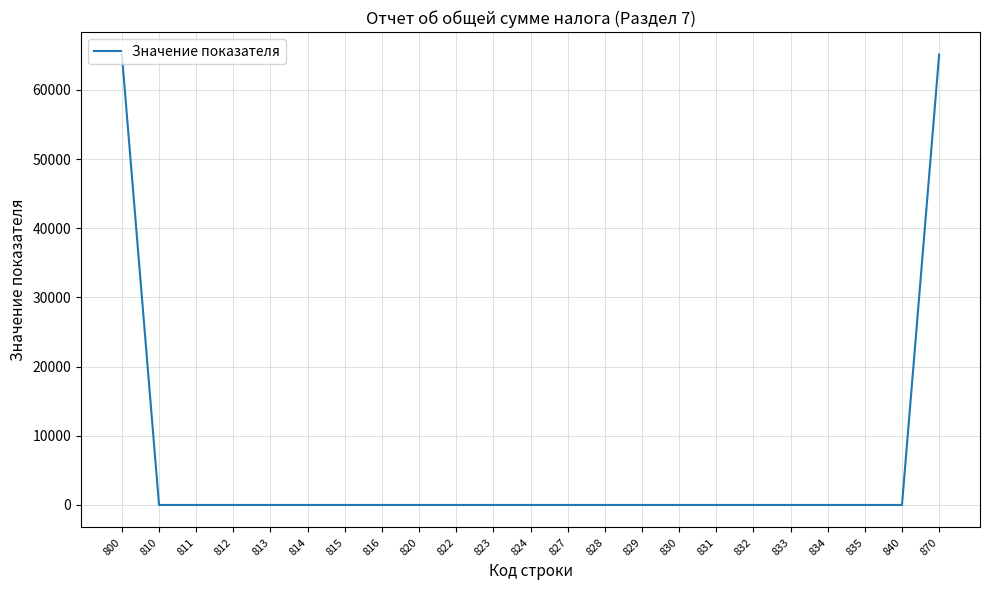

What is the maximum value shown in the chart?

65115